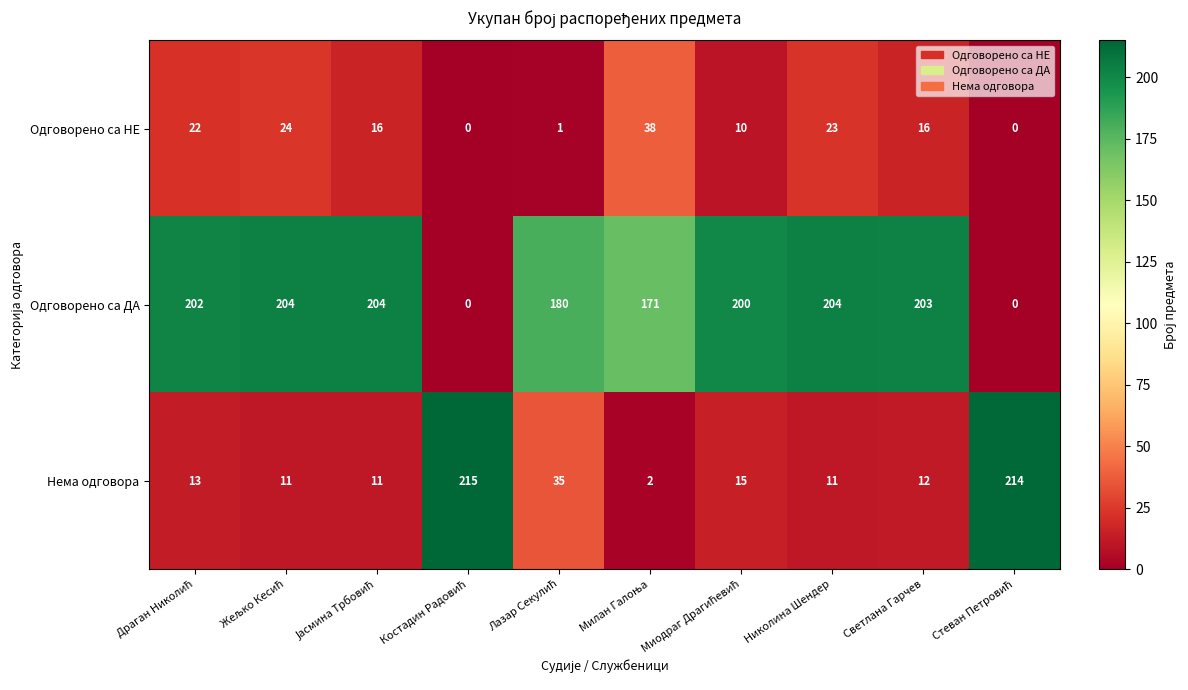

Which series has the largest total across all categories?

Одговорено са ДА